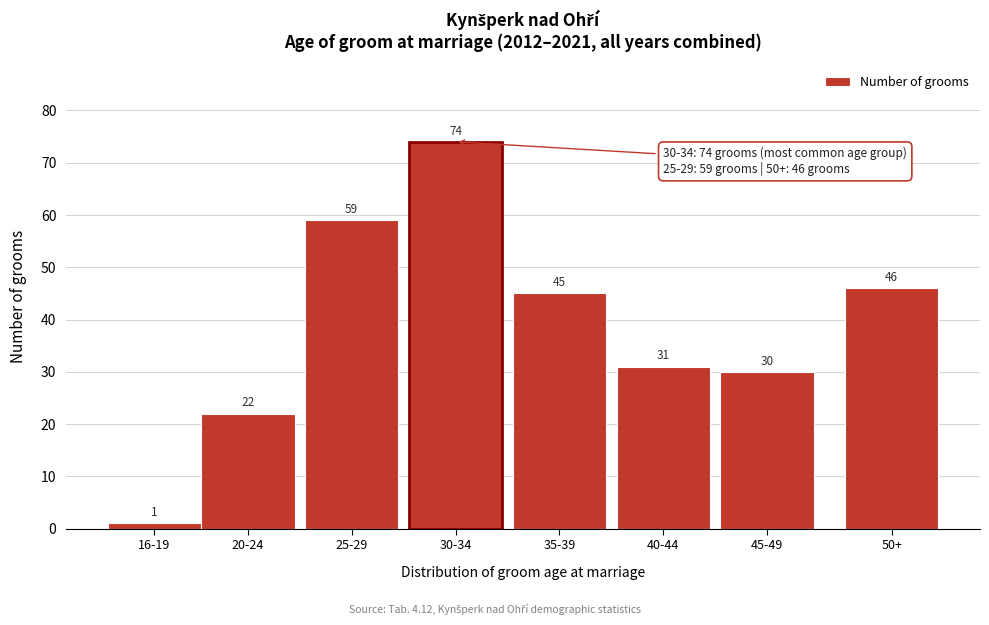

Reading right to left, extract all data points from this chart.

46	30	31	45	74	59	22	1